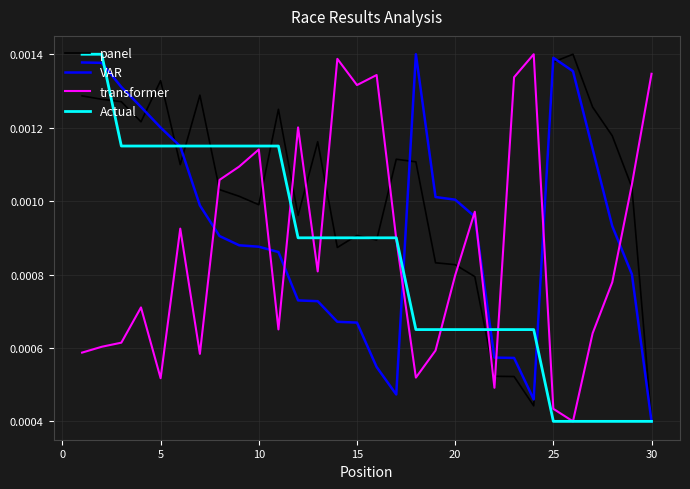

Which series ends up on top after the final intersection of VAR and transformer?

transformer